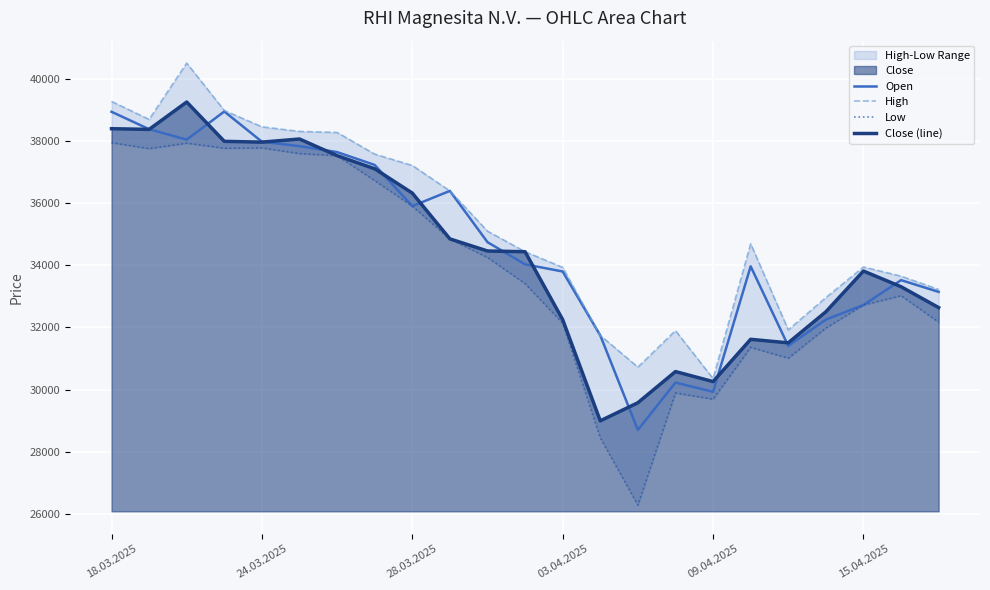

What is the greatest value displayed?

40503